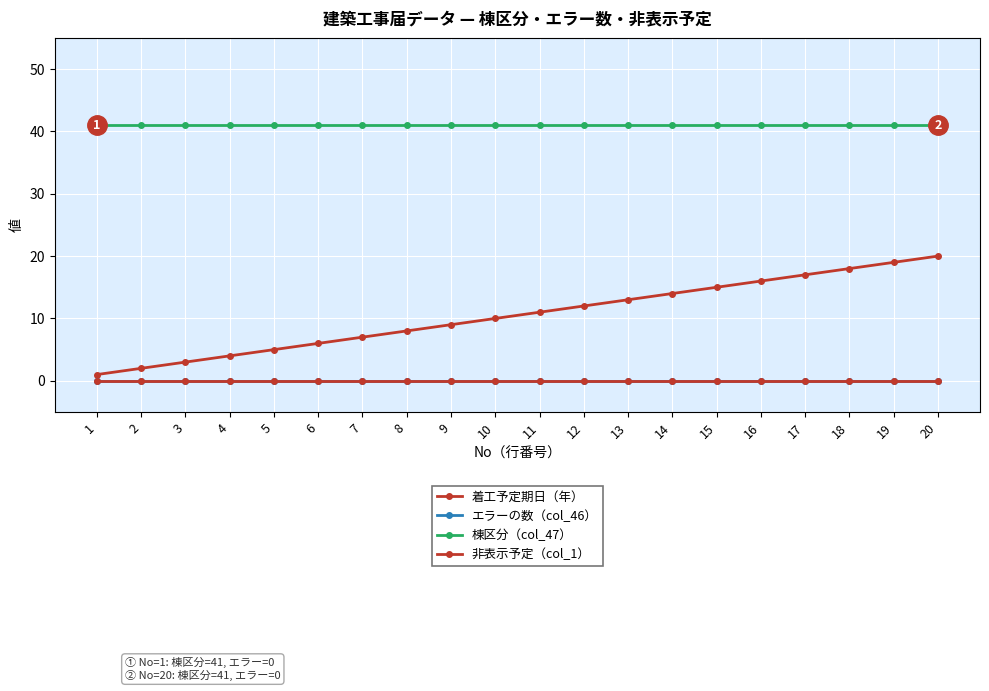

Reading left to right, extract all data points from this chart.

着工予定期日（年）: 1	2	3	4	5	6	7	8	9	10	11	12	13	14	15	16	17	18	19	20
エラーの数（col_46）: 0	0	0	0	0	0	0	0	0	0	0	0	0	0	0	0	0	0	0	0
棟区分（col_47）: 41	41	41	41	41	41	41	41	41	41	41	41	41	41	41	41	41	41	41	41
非表示予定（col_1）: 0	0	0	0	0	0	0	0	0	0	0	0	0	0	0	0	0	0	0	0